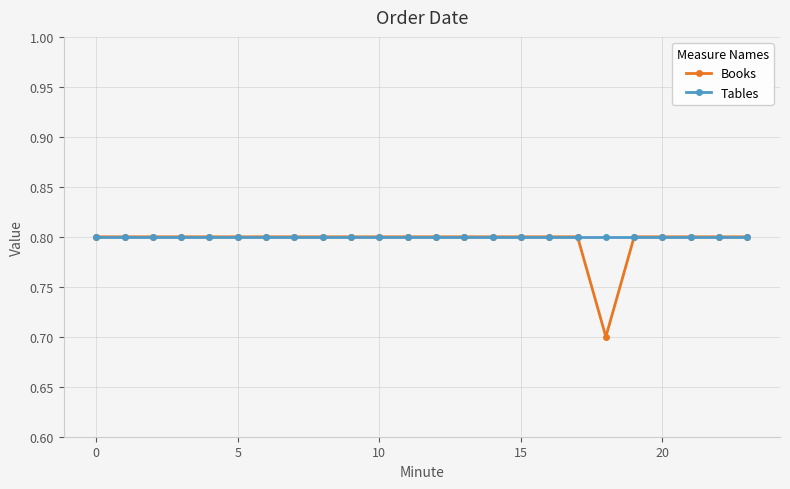

Which series has the largest range (max minus min)?

Books